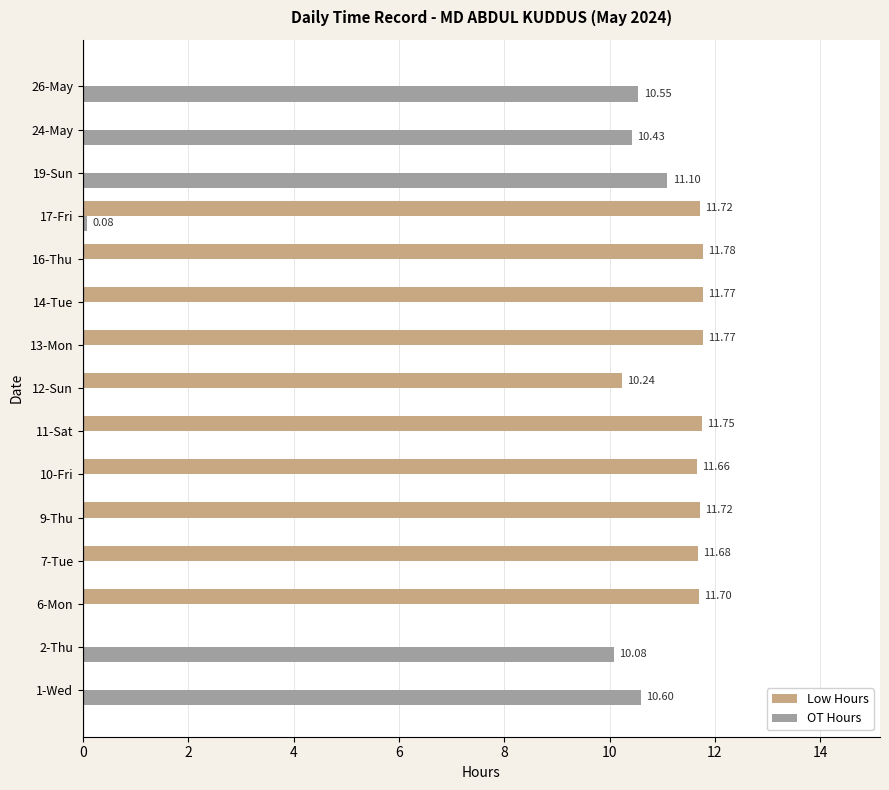

At which category is the sum across all series the highest?

17-Fri